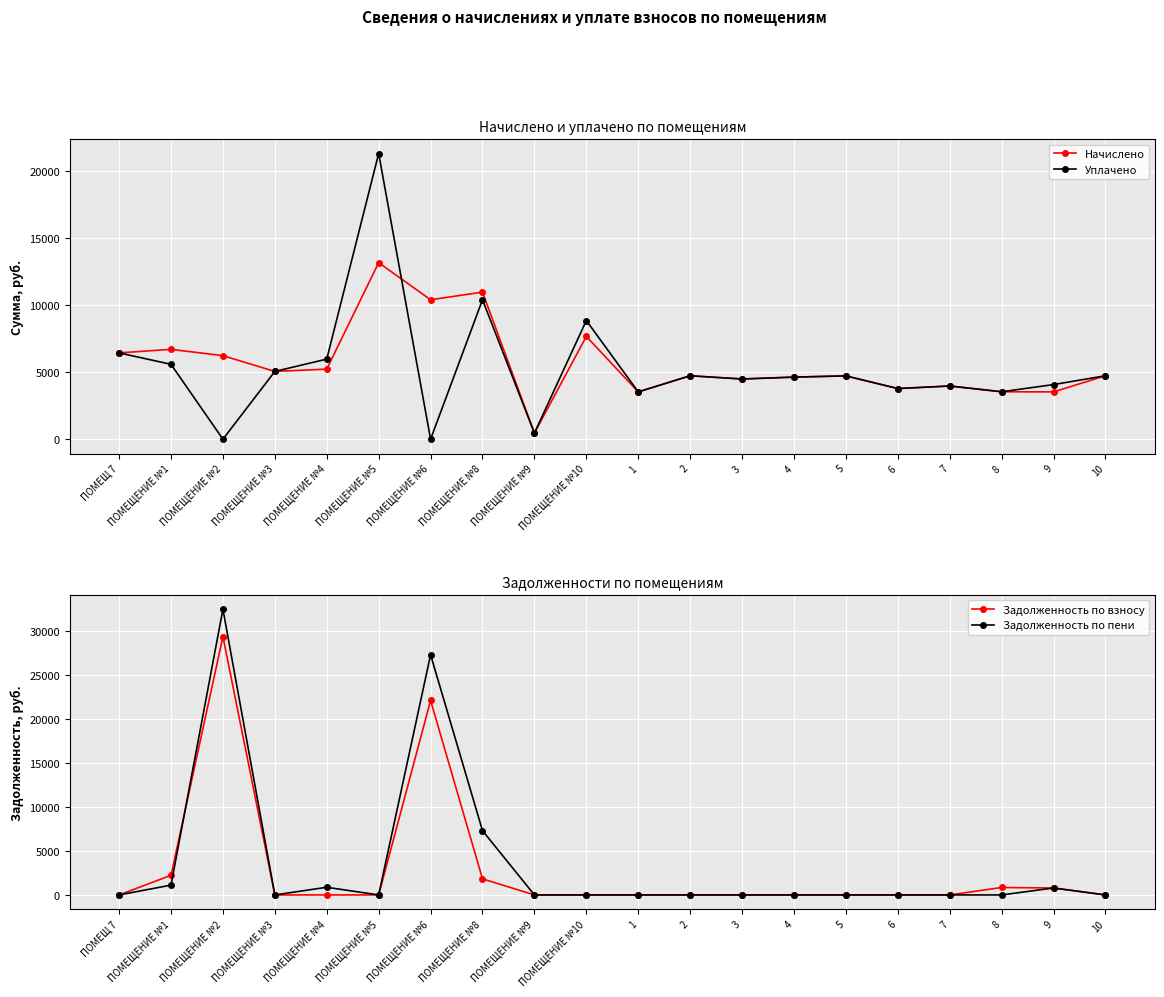

What is the total value across all series at ПОМЕЩЕНИЕ №3?

10101.6